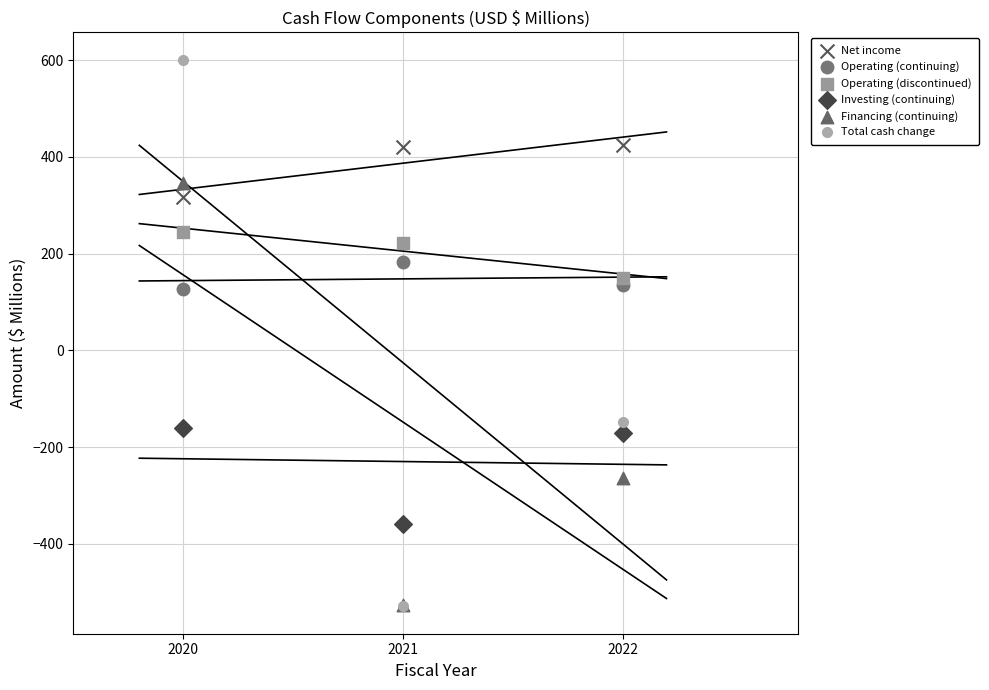

In the Net income series, what Y value is closest to 370?

420.3